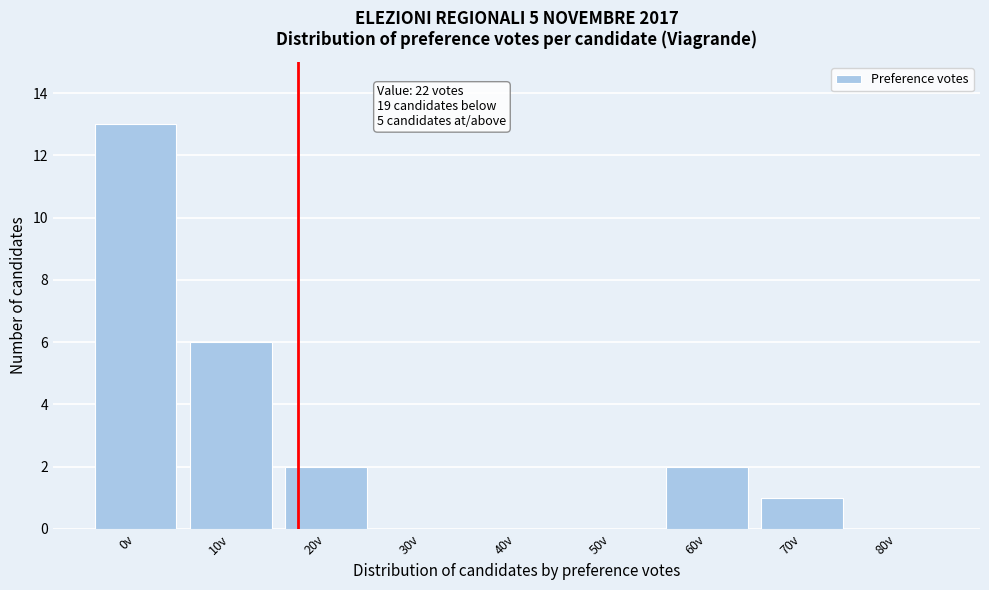

Reading right to left, what are all the values shown in this chart?

80v=0	70v=1	60v=2	50v=0	40v=0	30v=0	20v=2	10v=6	0v=13